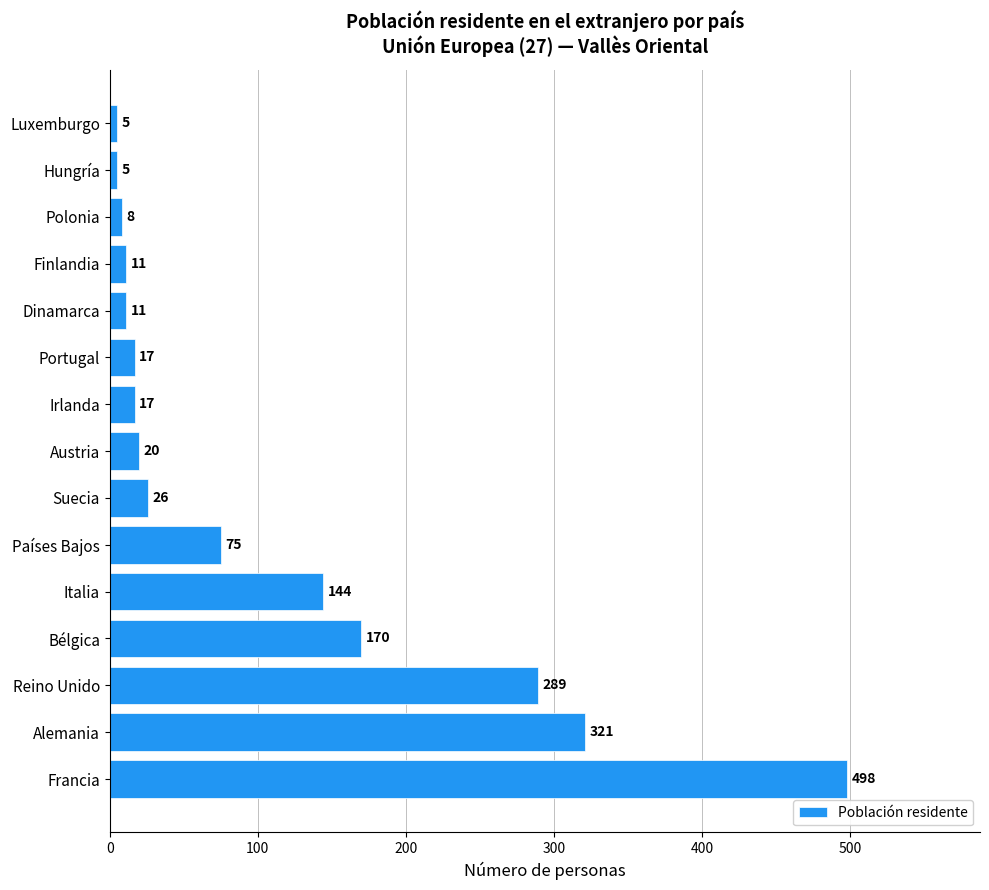

How many bars are there in total?

15